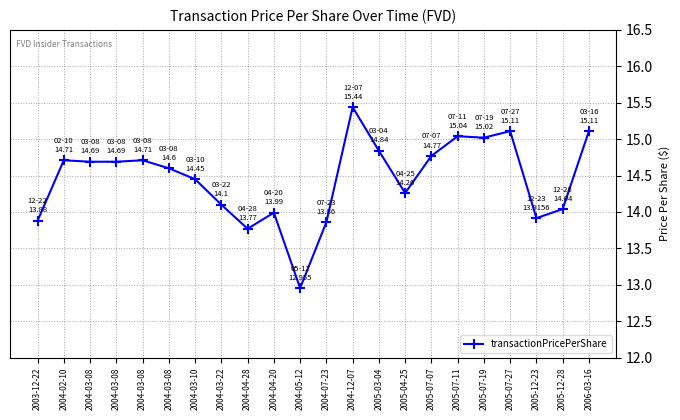

What is the value of the 17th point from the left?

15.0